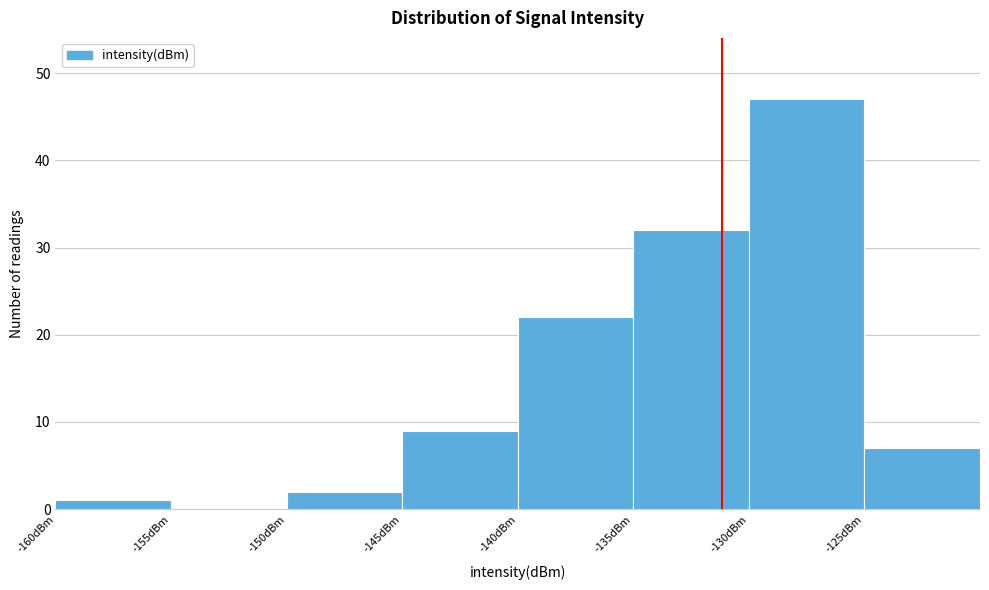

Reading left to right, list every bar in this chart as the range it spans on the x-axis followed by its height. The values are not printed on the chart, so give them approximately, as read against the axis.

-160 to -155: 1
-155 to -150: 0
-150 to -145: 2
-145 to -140: 9
-140 to -135: 22
-135 to -130: 32
-130 to -125: 47
-125 to -120: 7